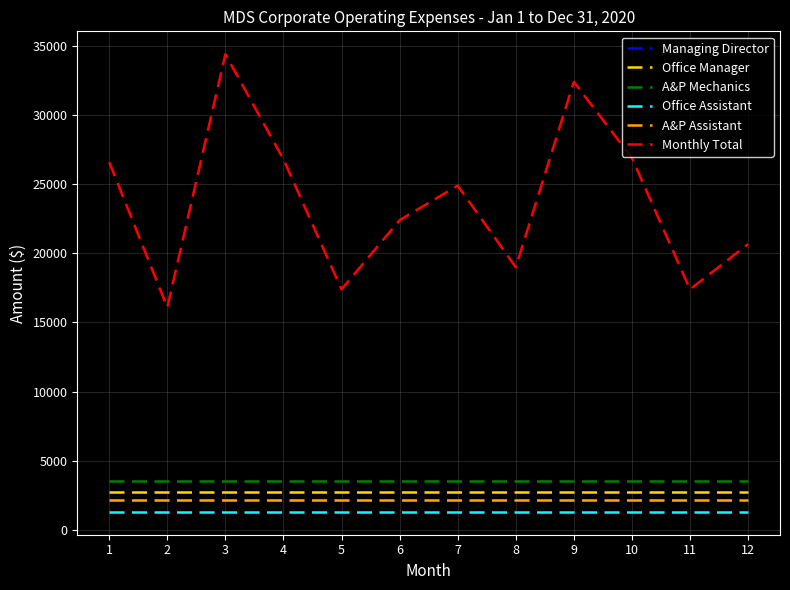

Does the chart display data point markers on the line(s)?

No